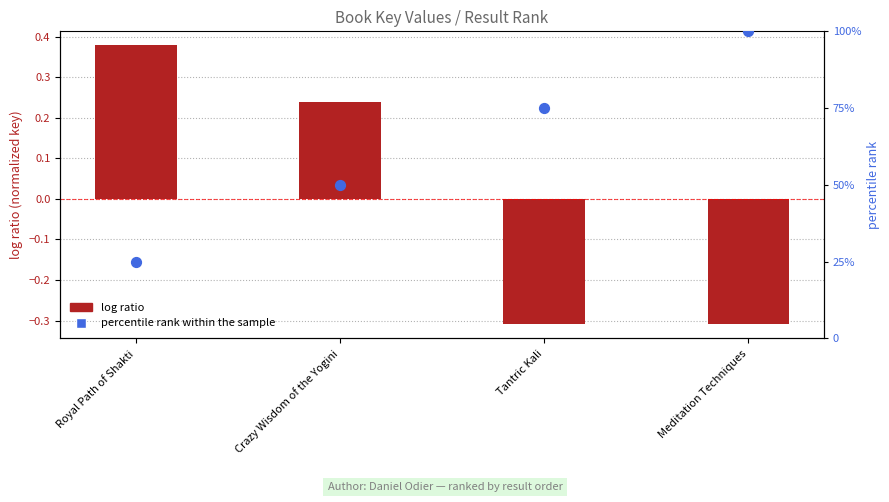

Which series has the largest Y range (max minus min)?

percentile rank within the sample